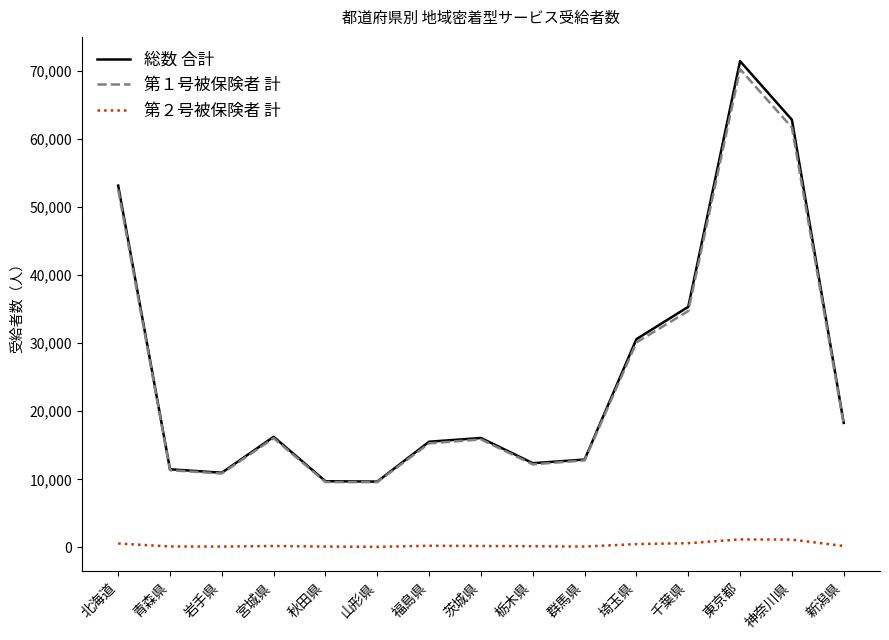

True or false: 第２号被保険者 計 has more than 1 points higher than both neighbors.

True